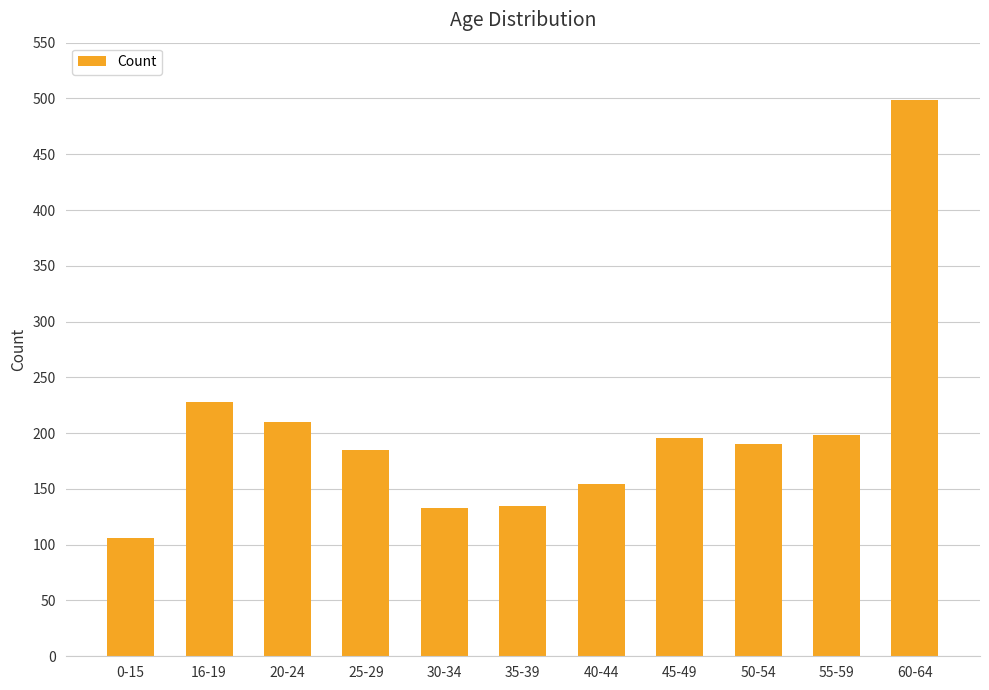

Is it true that the value at 30-34 is 133?

True